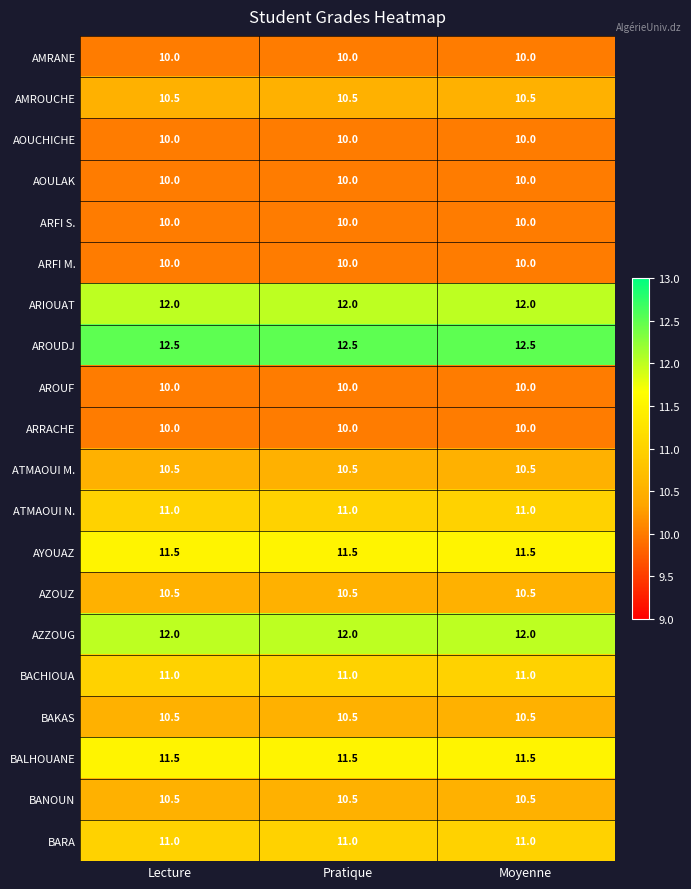

What is the maximum value shown in the chart?

12.5